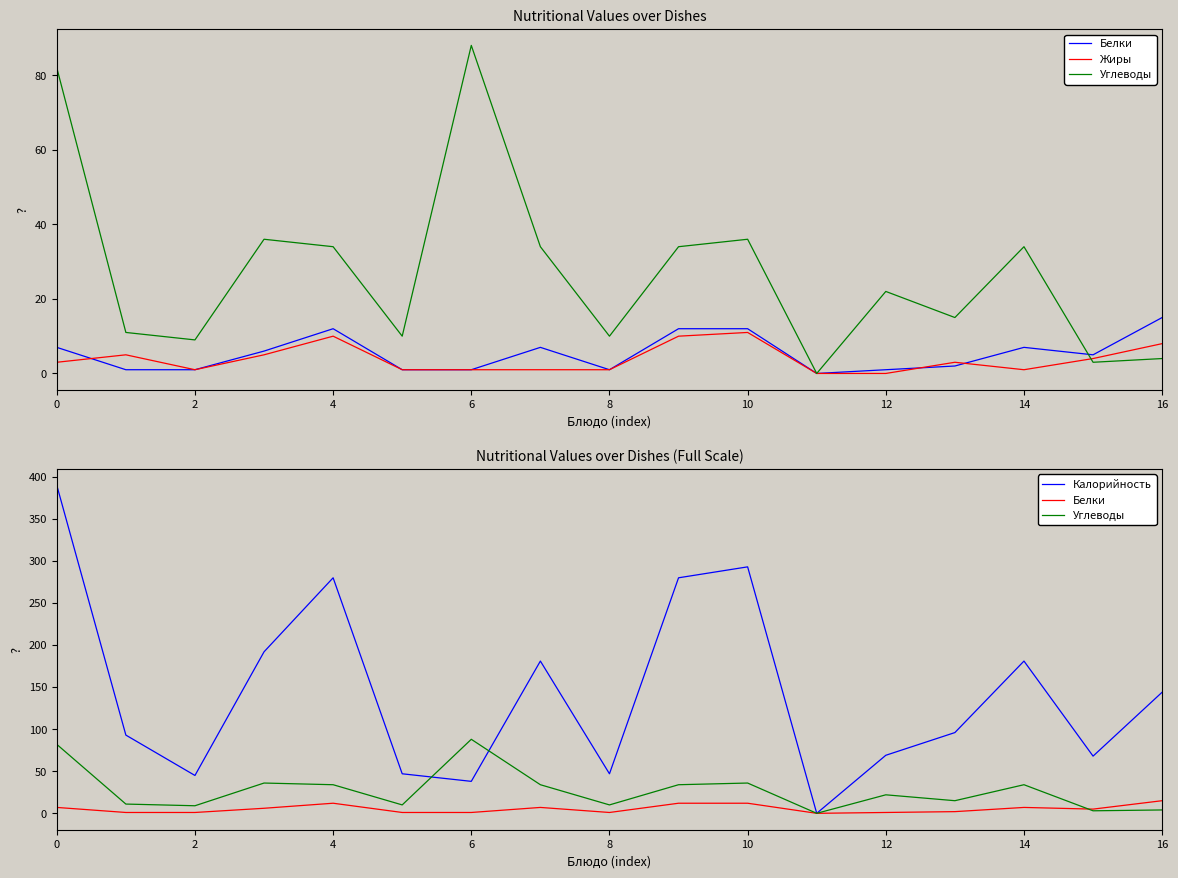

How many intersections are there between Углеводы and Калорийность?

2